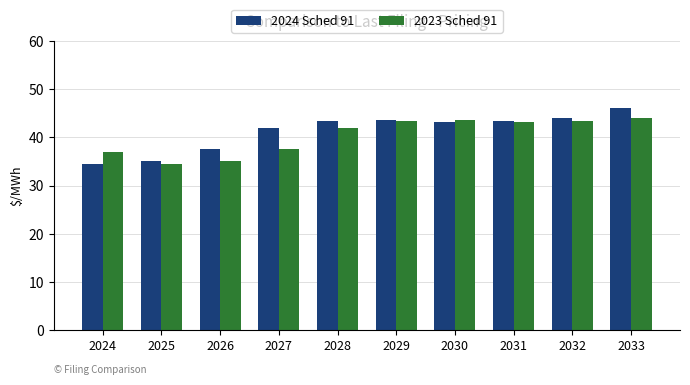

What value does the 2024 Sched 91 series have at 2024?

34.6